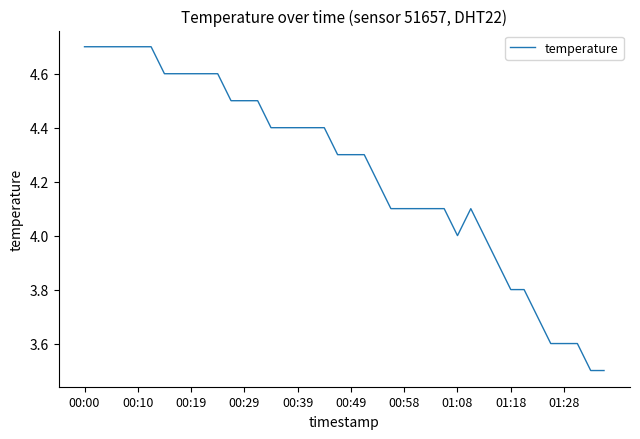

What is the difference between the maximum and minimum values?

1.2